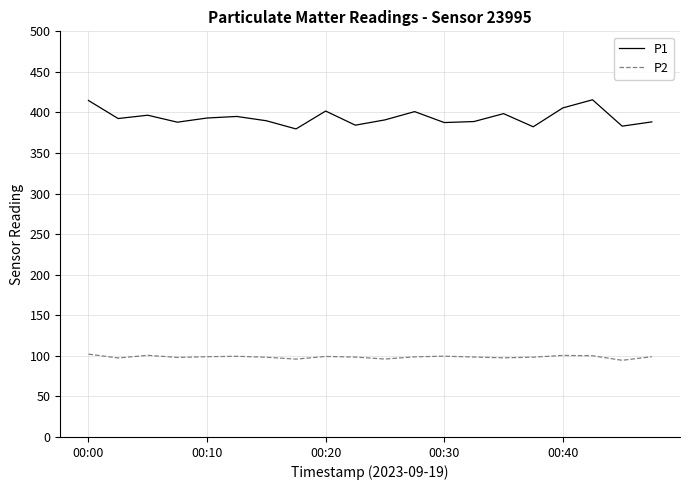

List the series in order of their overall mean, highest first.

P1, P2